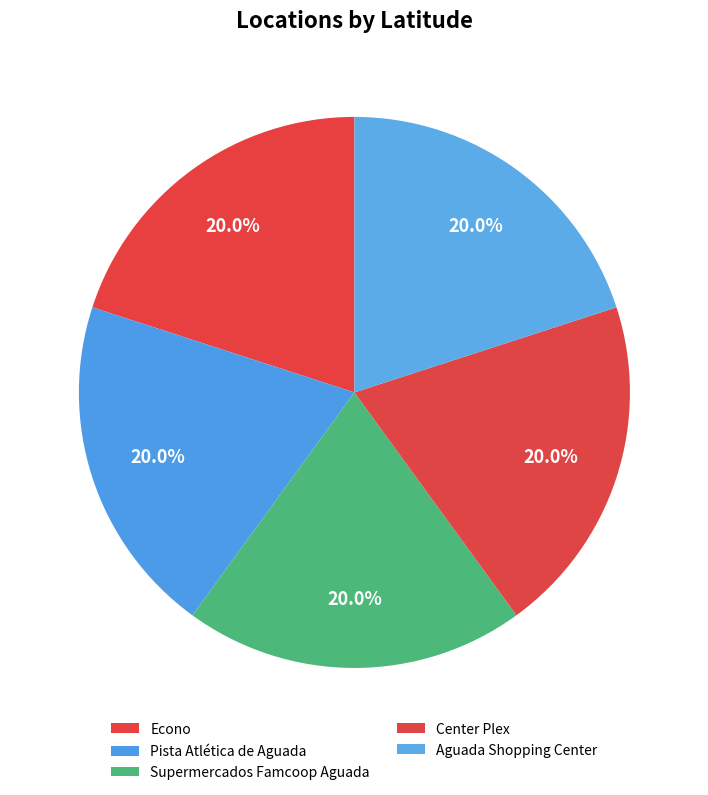

Rank the categories by value from highest to lowest.

Supermercados Famcoop Aguada, Aguada Shopping Center, Econo, Pista Atlética de Aguada, Center Plex